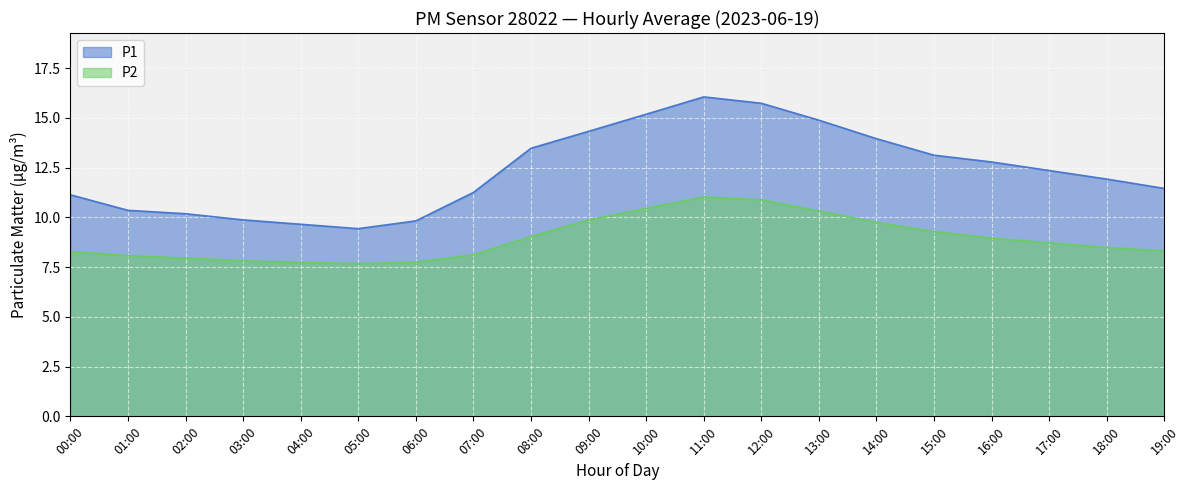

What is the highest value of the P2 series?

11.0